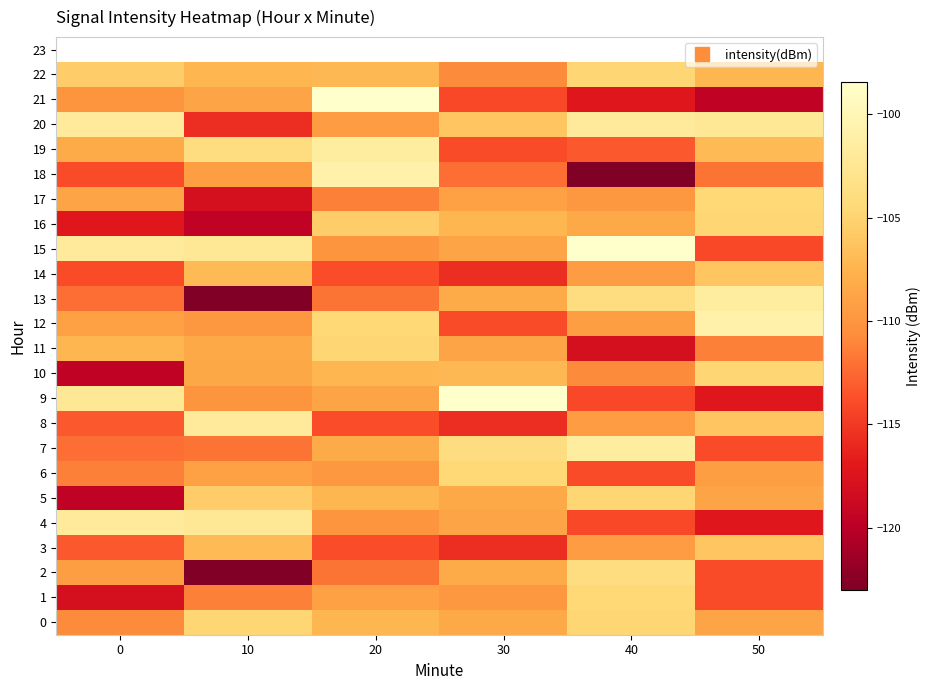

What is the difference between the maximum and minimum values in the 17 series?

13.5